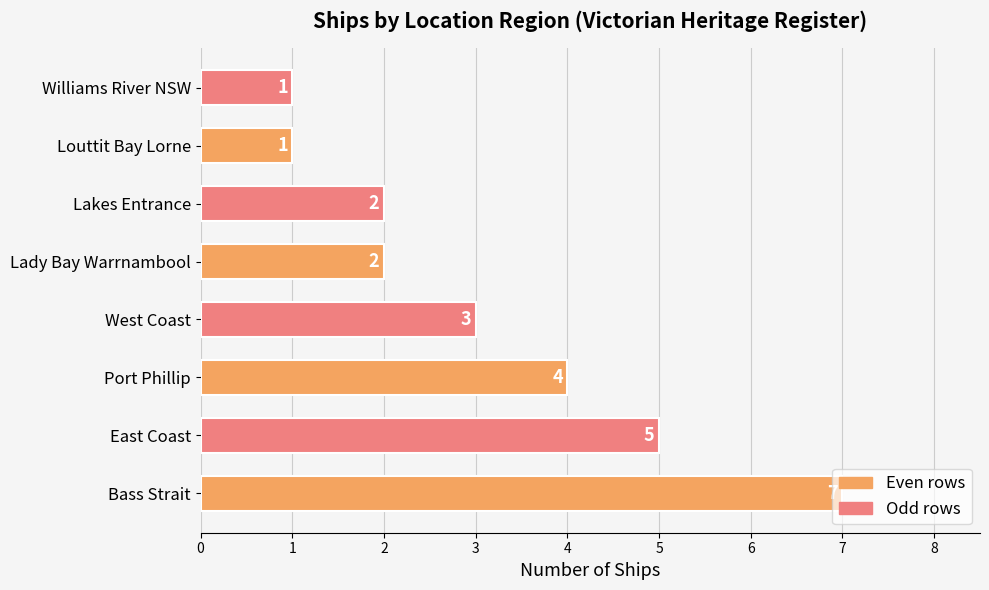

True or false: the data shows 2 at West Coast.

False